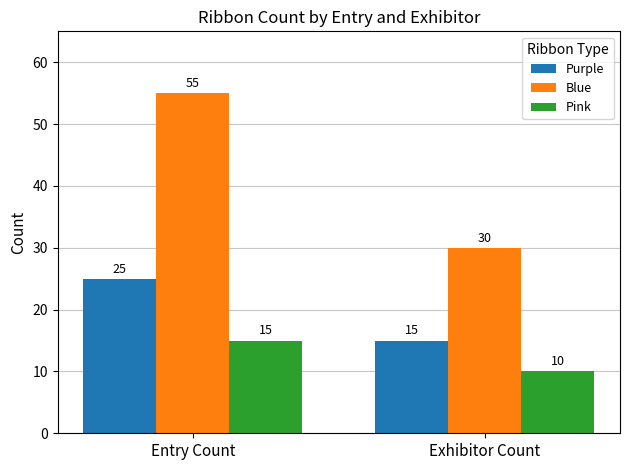

Which label corresponds to the smallest value in the chart?

Exhibitor Count